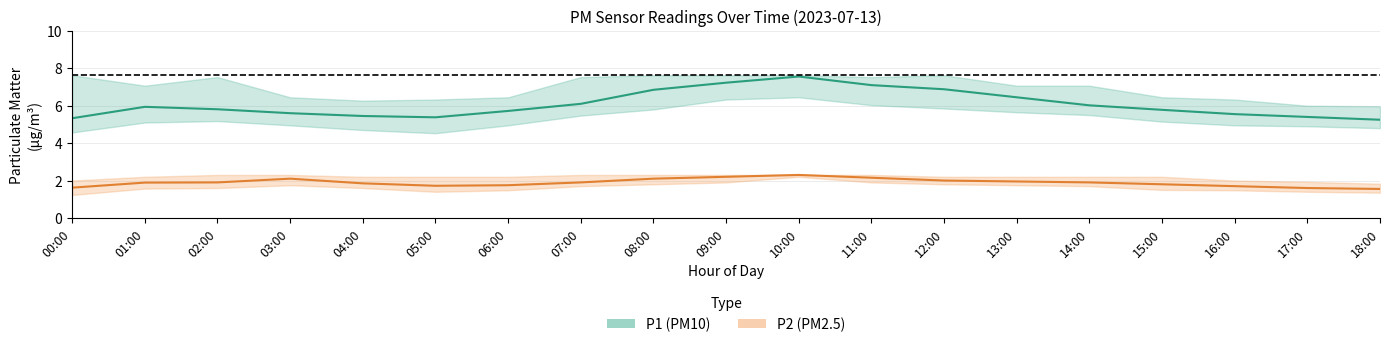

Which has a higher value, 14:00 or 05:00?

14:00